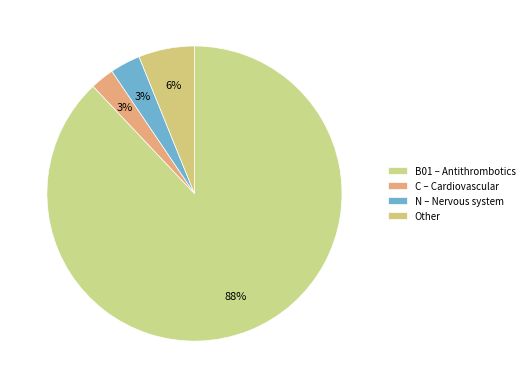

To the nearest percent, what is the average slice percentage?

25%